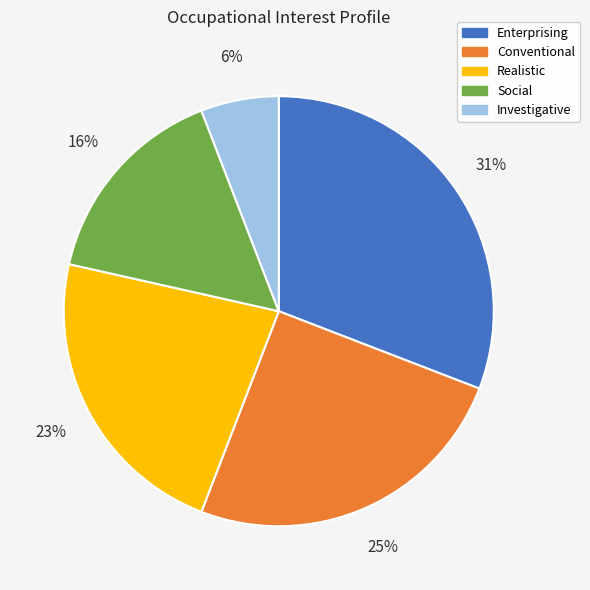

How many segments does this pie chart have?

5